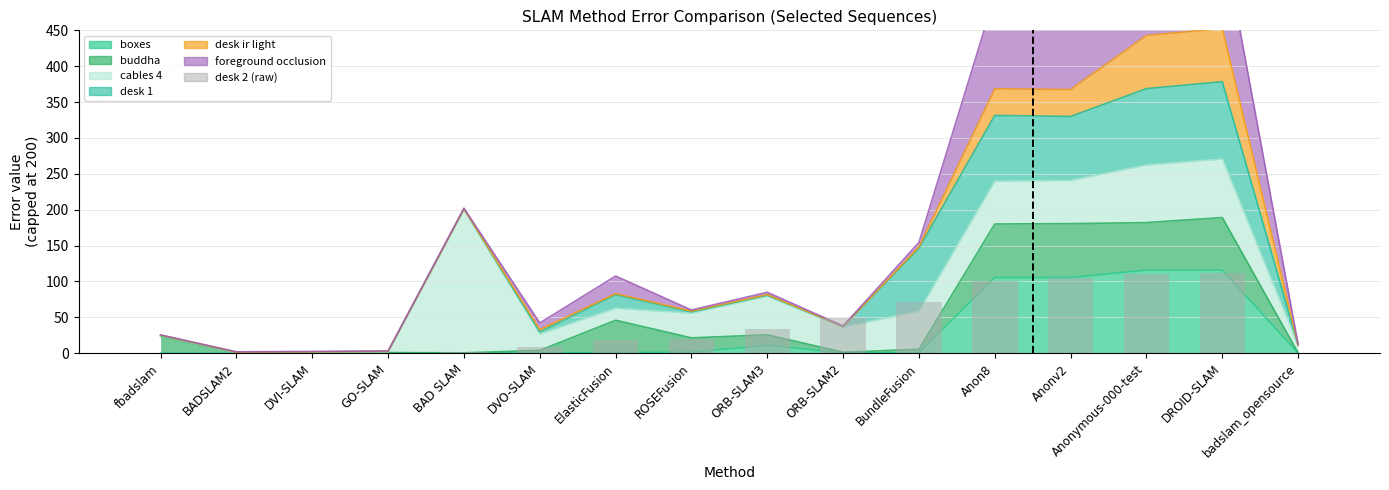

The chart shows a value of 0.8 at BAD SLAM. True or false?

False